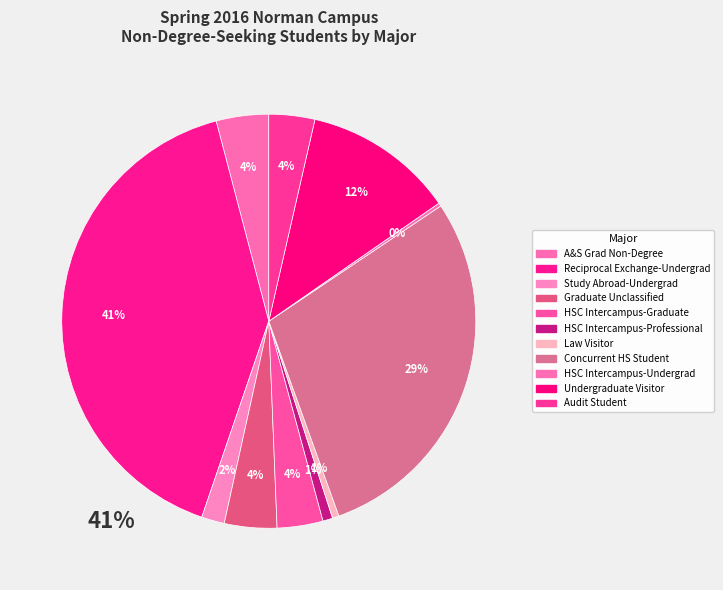

Is there any slice that represents more than half of the pie?

No